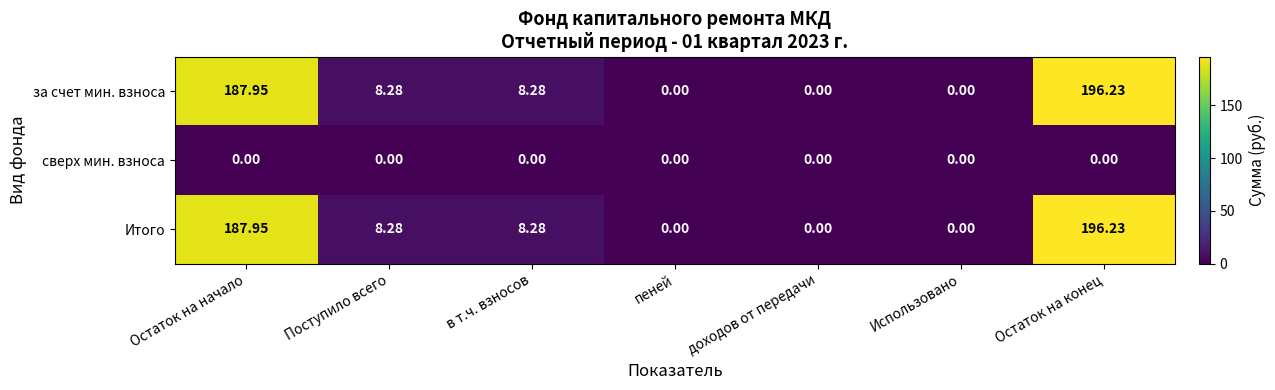

At which label does за счет мин. взноса reach its peak?

Остаток на конец